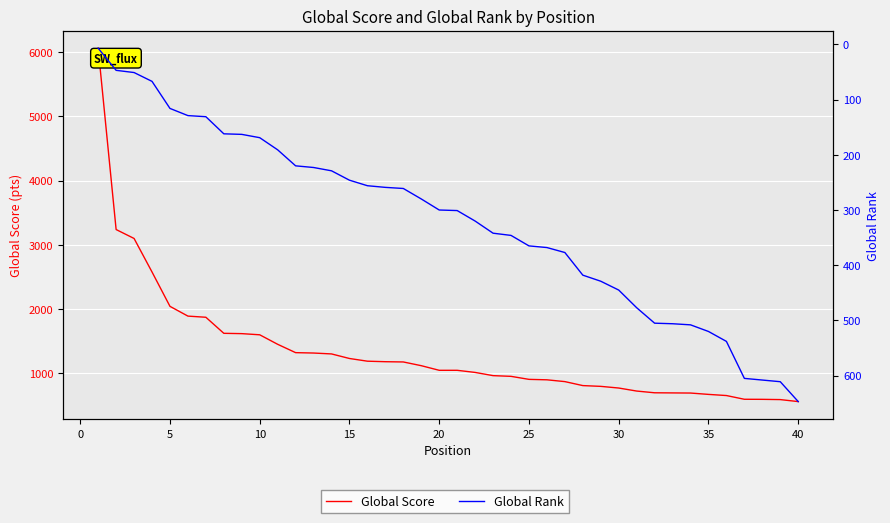

Between 45 and 19, which is larger?

45